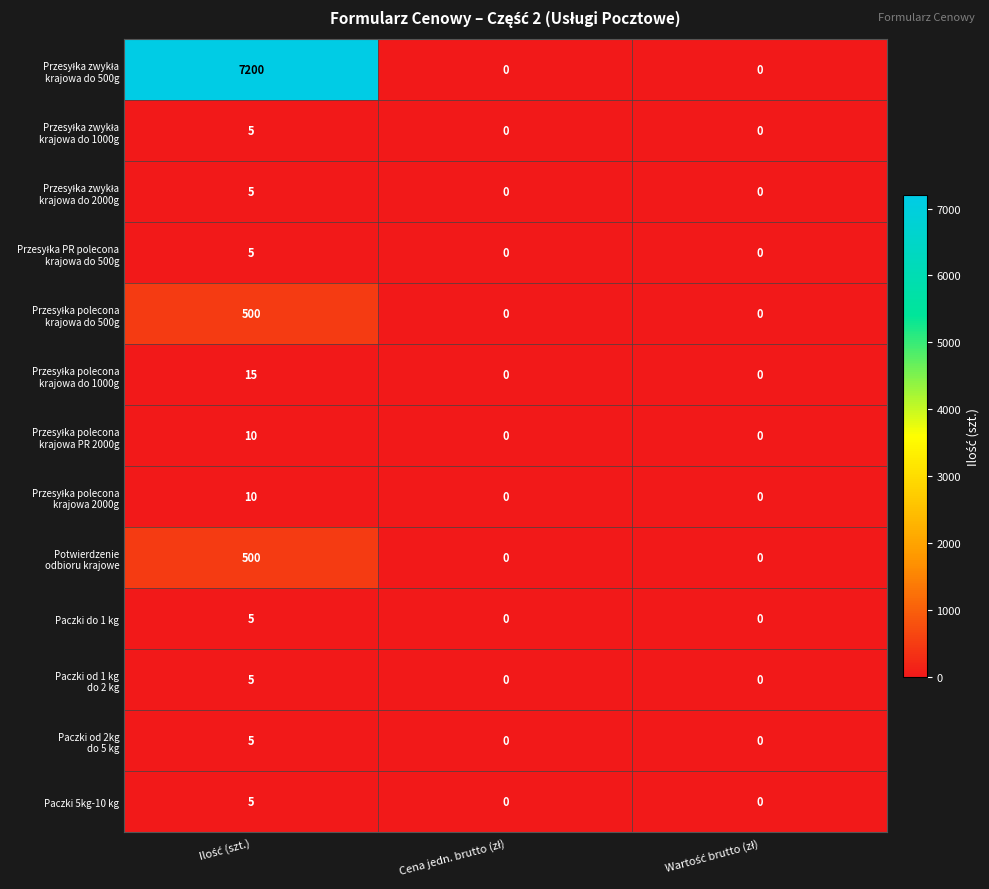

What is the maximum value shown in the chart?

7200